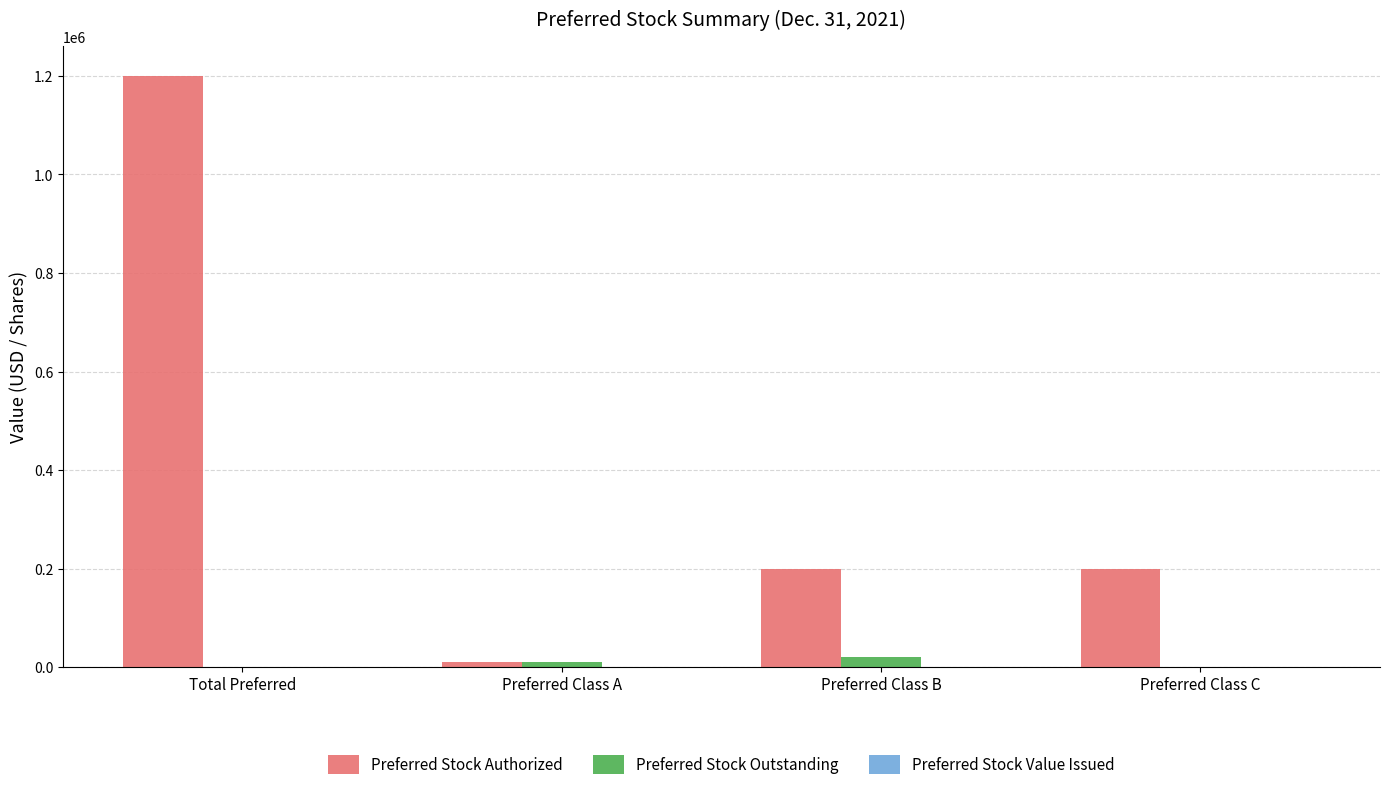

What is the sum of all Preferred Stock Authorized values?

1610000